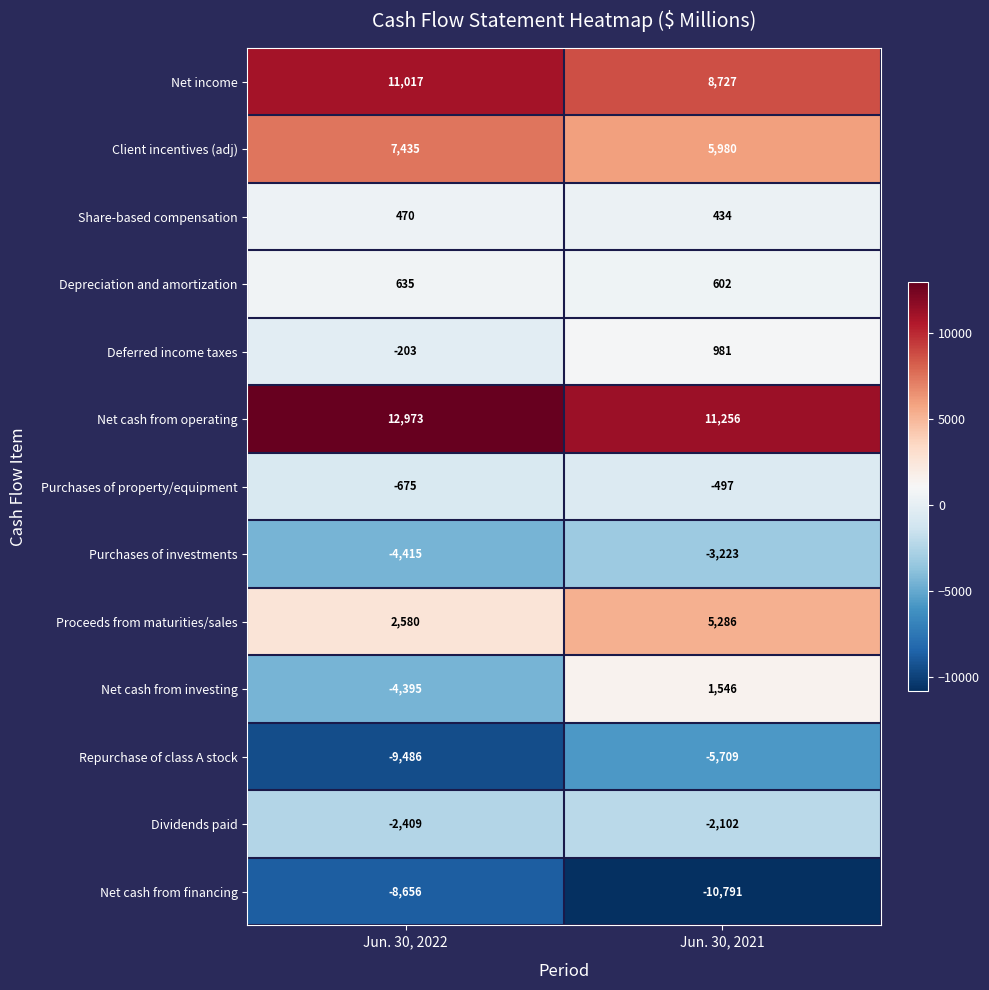

The Net cash from operating series shows 12973 at Jun. 30, 2022. True or false?

True